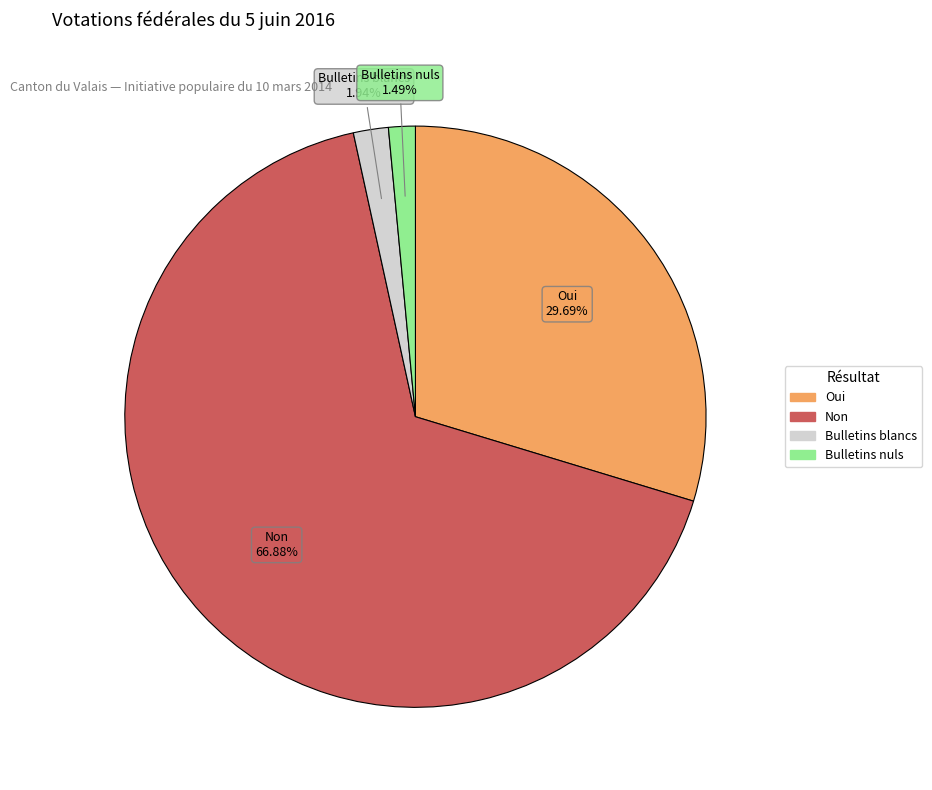

Count the number of slices in the pie.

4